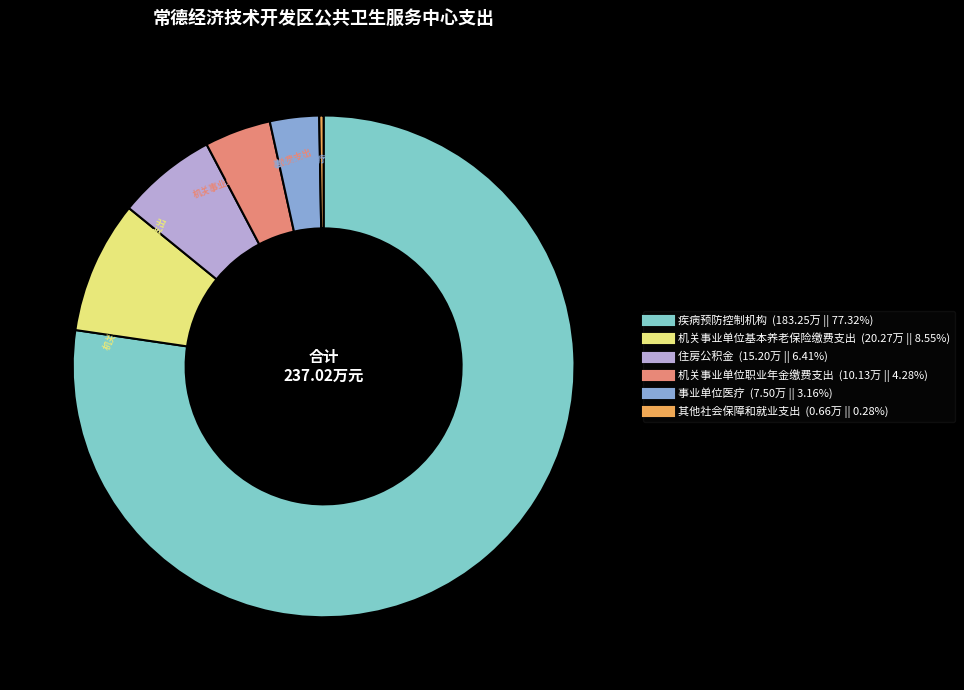

Does any single category account for the majority?

Yes